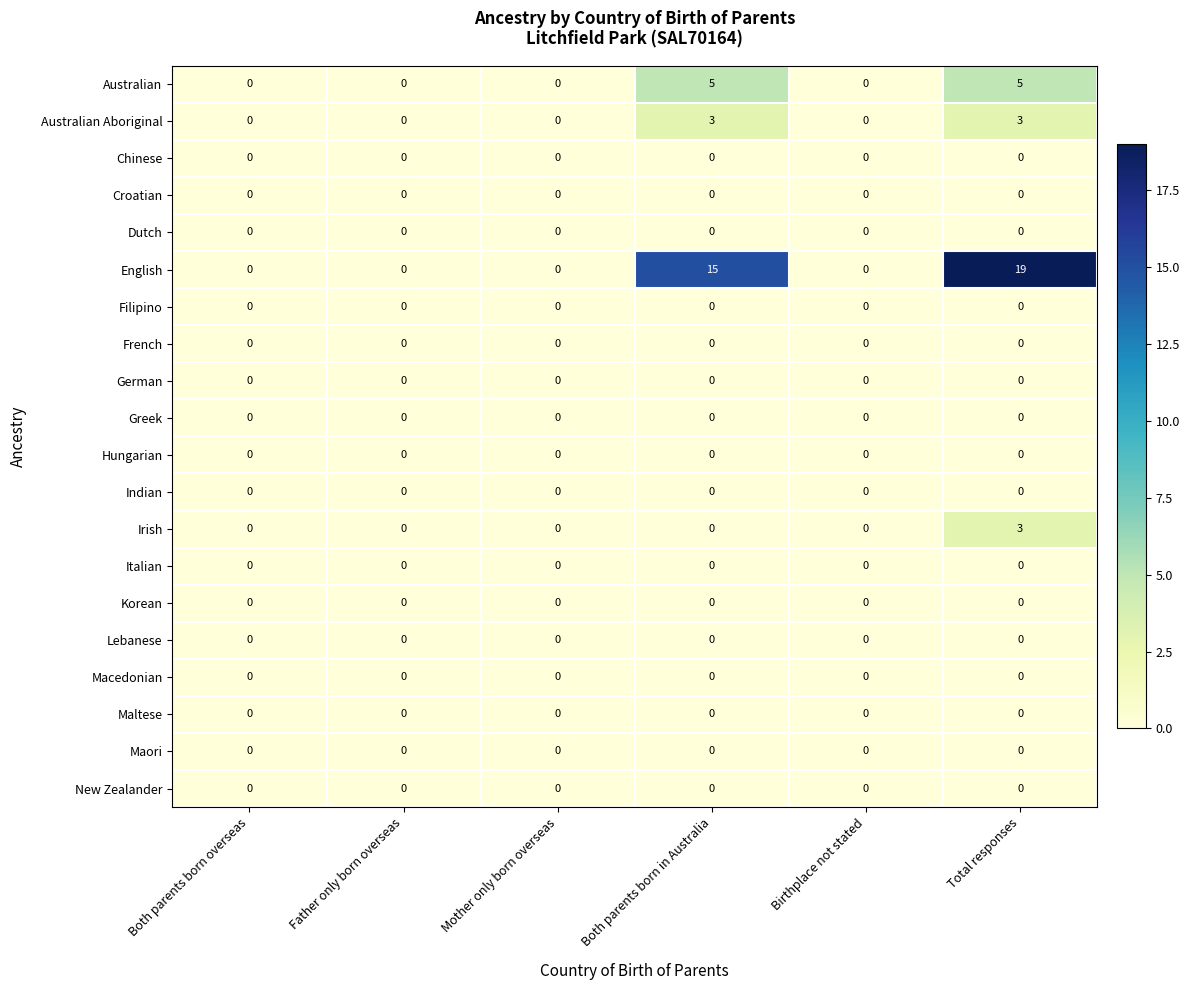

Which label corresponds to the largest value in the chart?

Total responses